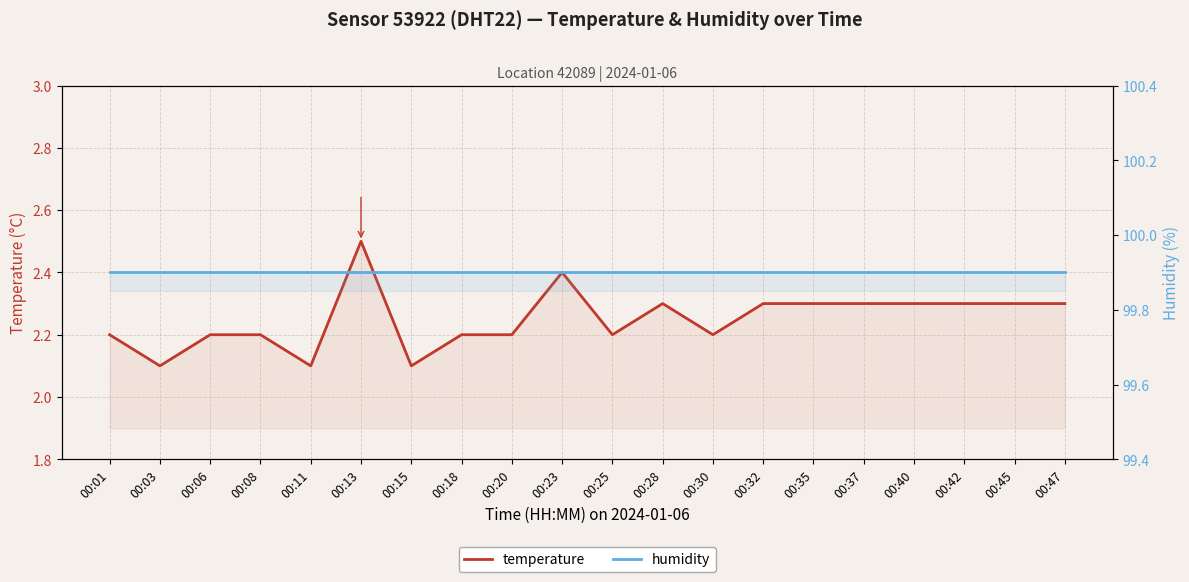

At which category does temperature reach its first local valley?

00:03